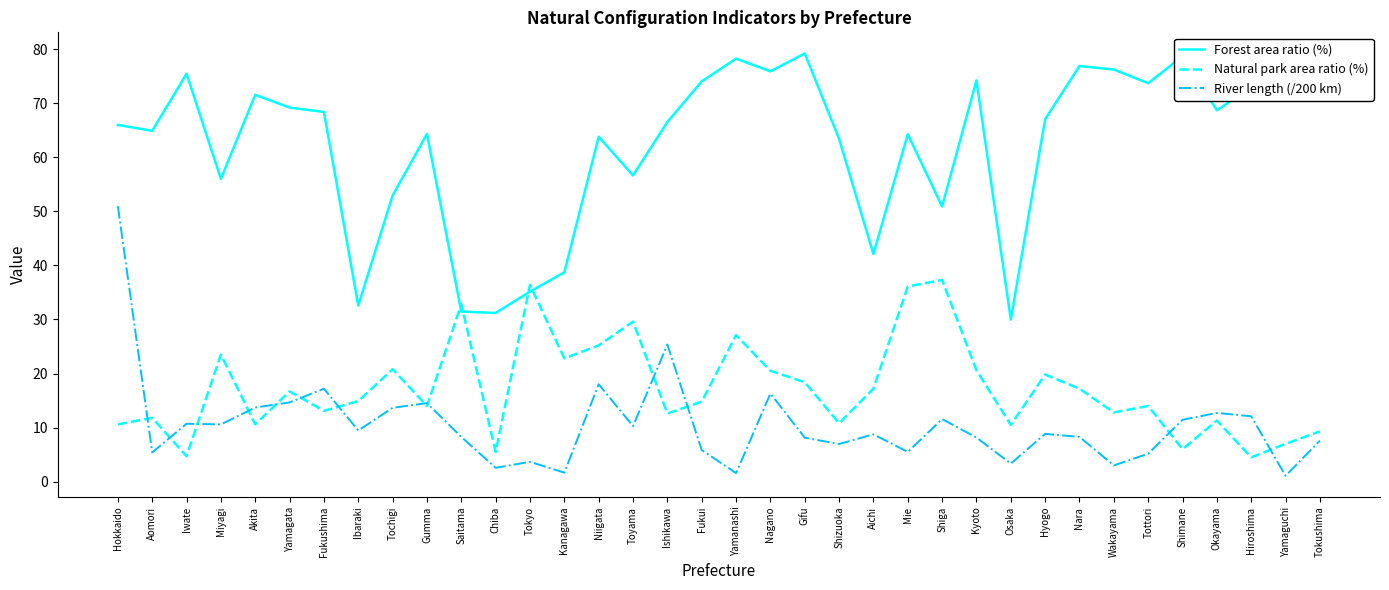

What position from the left is Ibaraki?

8